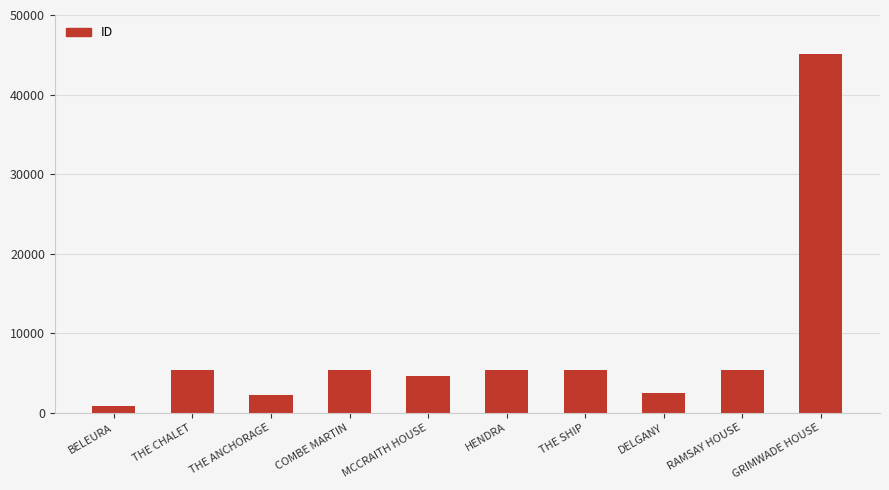

What is the difference between the maximum and minimum values?

44192